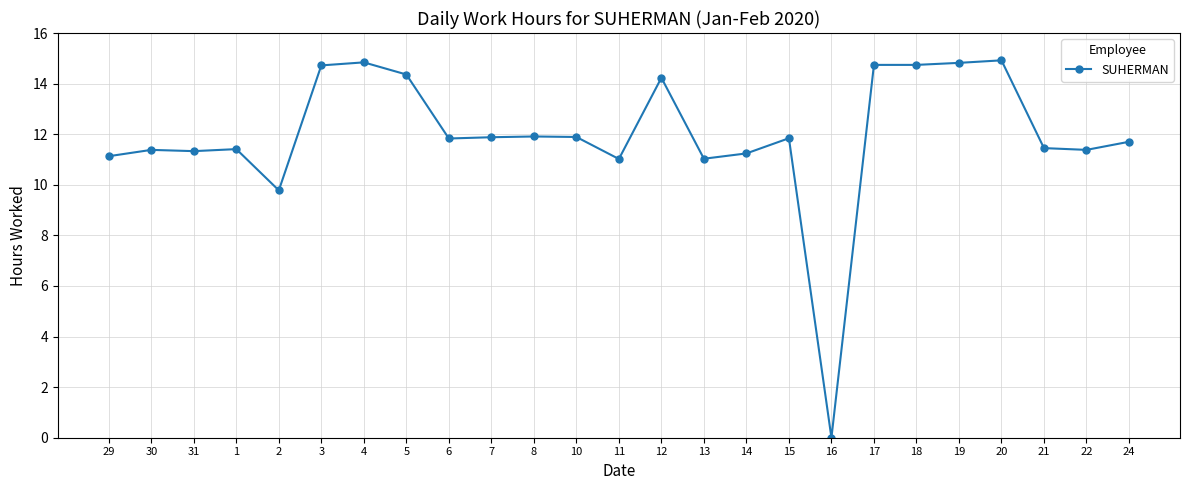

What position from the left is 13?

15